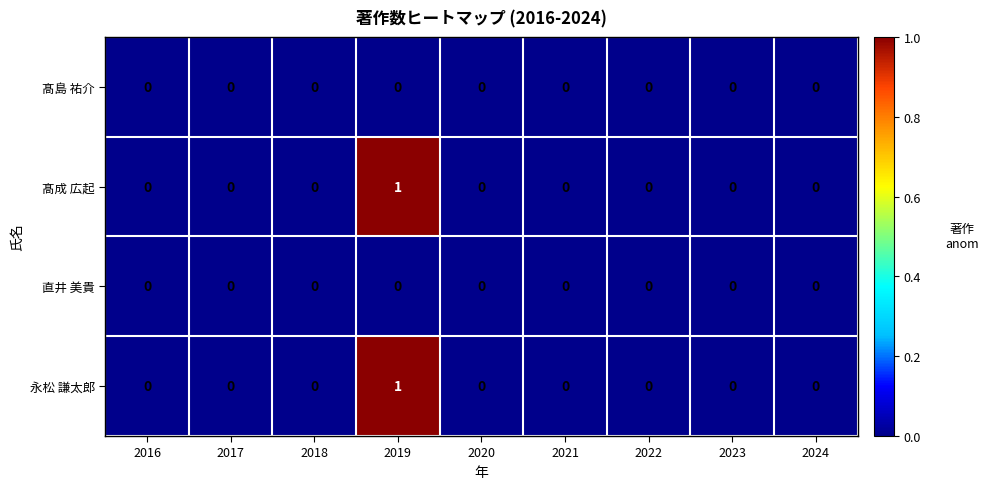

The value of 永松 謙太郎 at 2019 is 1. True or false?

True